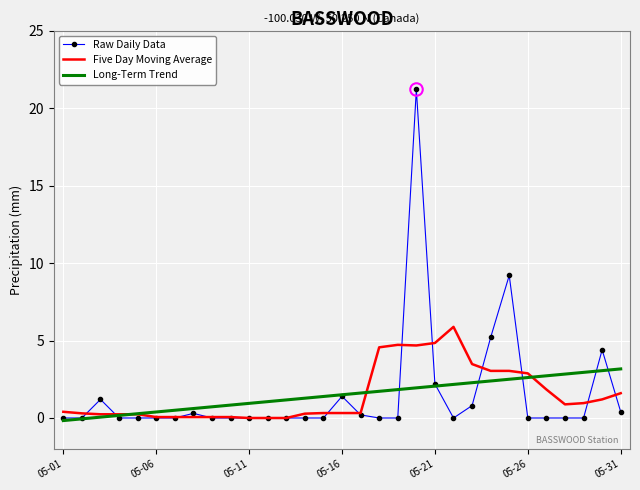

Which series has the largest range (max minus min)?

Raw Daily Data